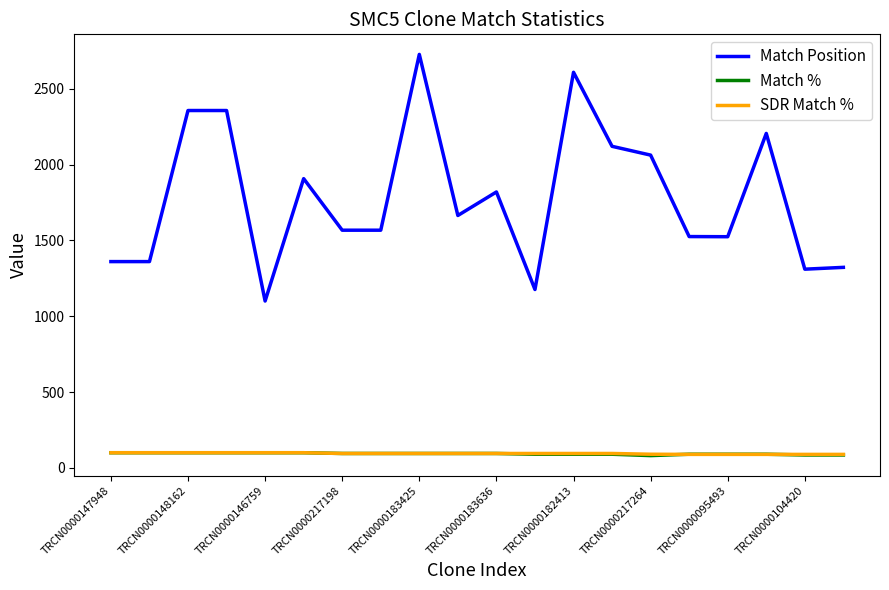

True or false: Match % and Match Position intersect in this chart.

False